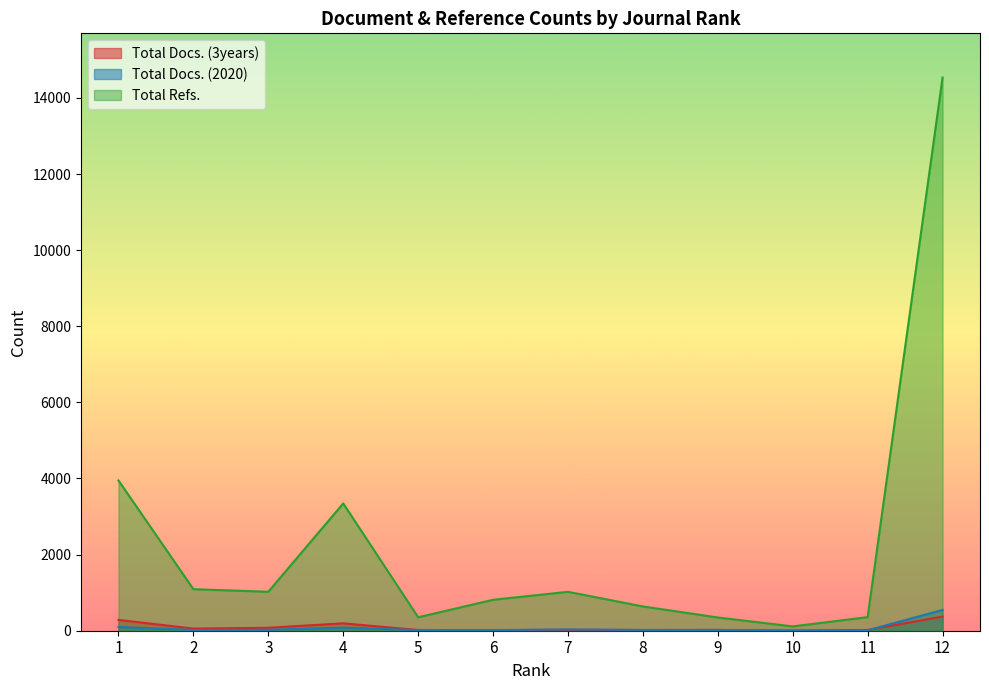

How many distinct data groups are displayed?

3